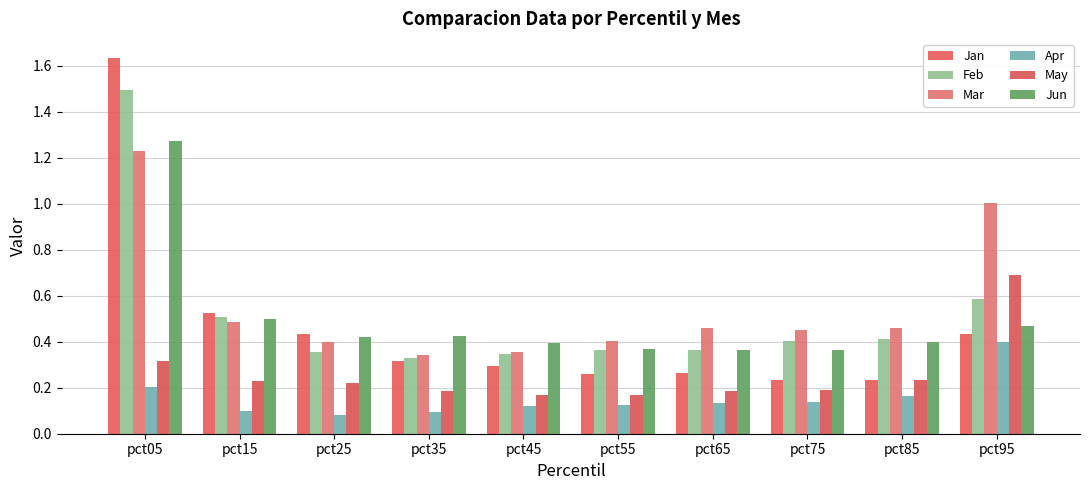

Rank the categories by Mar value from lowest to highest.

pct35, pct45, pct25, pct55, pct75, pct65, pct85, pct15, pct95, pct05